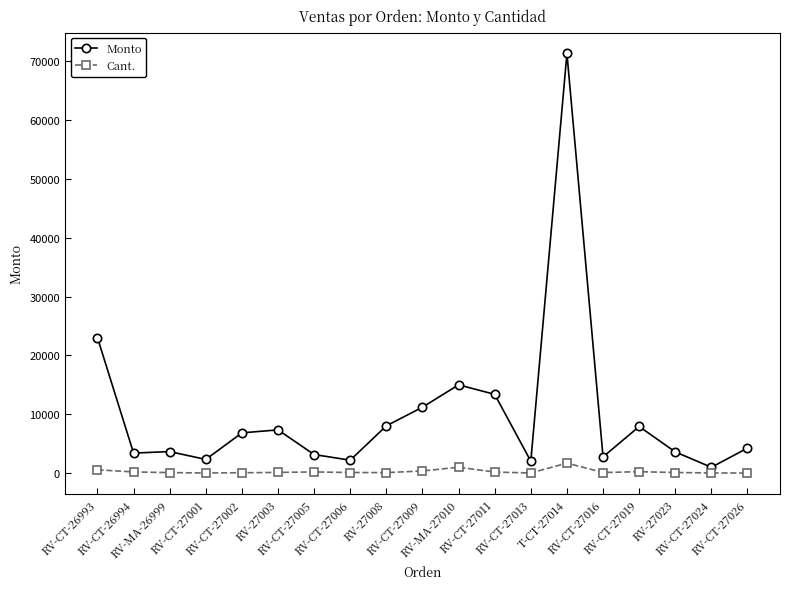

What is the maximum value shown in the chart?

71300